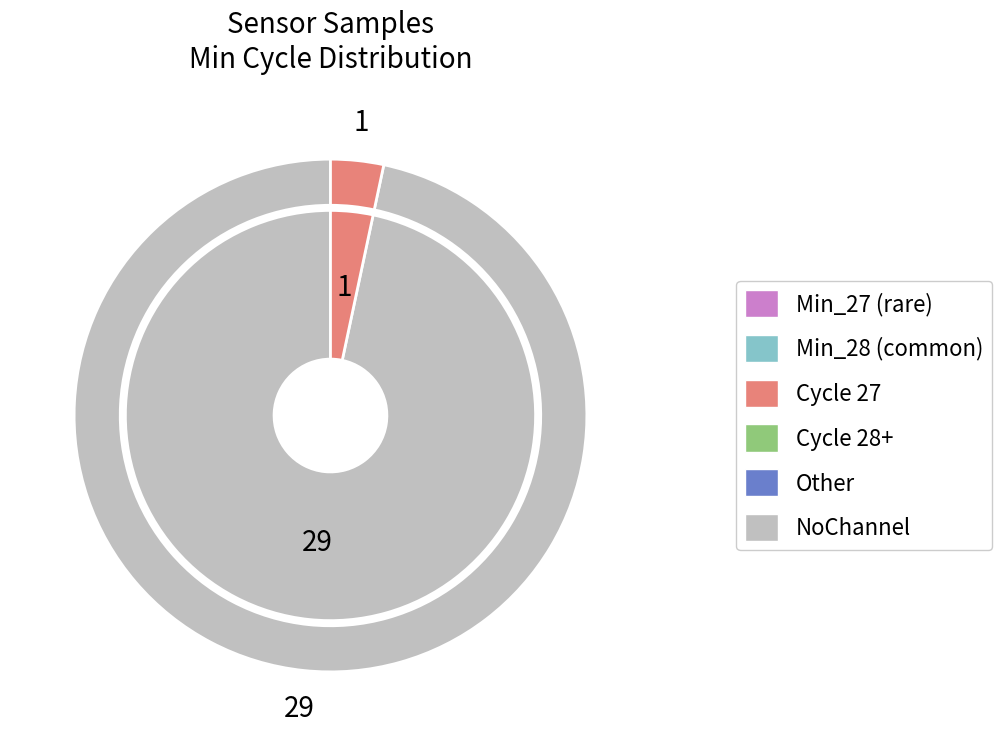

Does 28 account for over 50% of the chart?

No